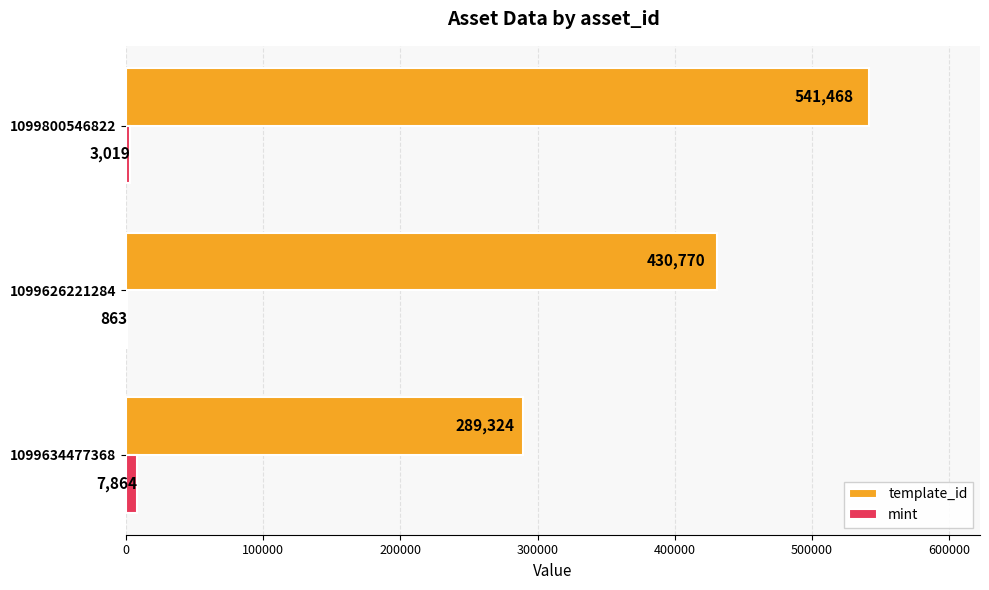

True or false: template_id has a value of 178379 at 1099626221284.

False